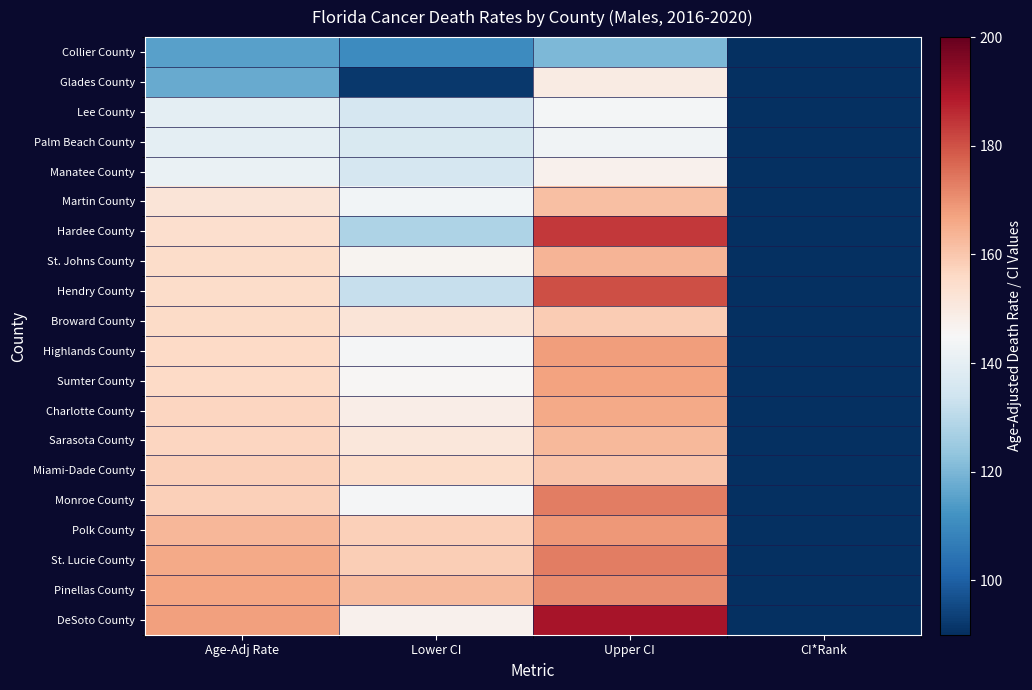

At which category is the sum across all series the highest?

Upper CI